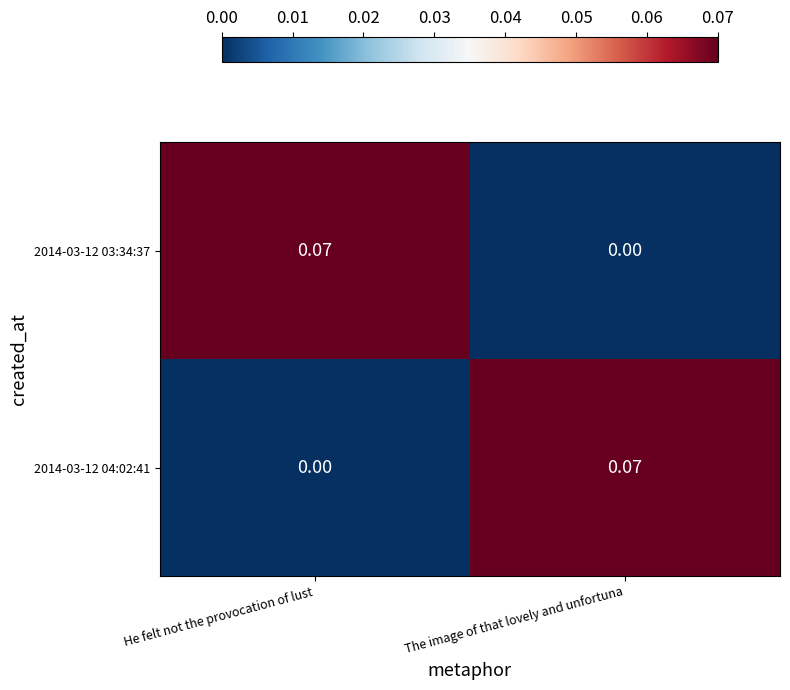

Which category has the highest value in the 2014-03-12 03:34:37 series?

He felt not the provocation of lust